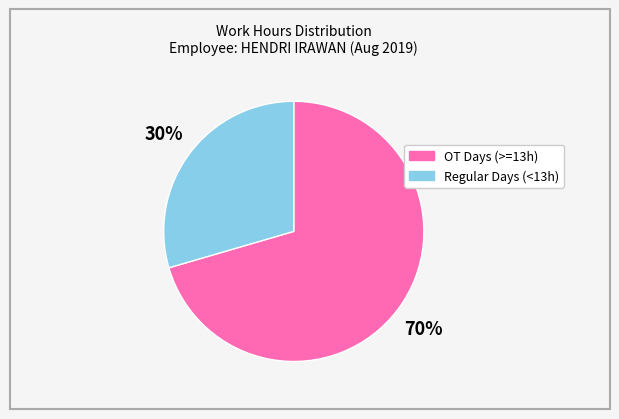

To the nearest percent, what is the average slice percentage?

50%